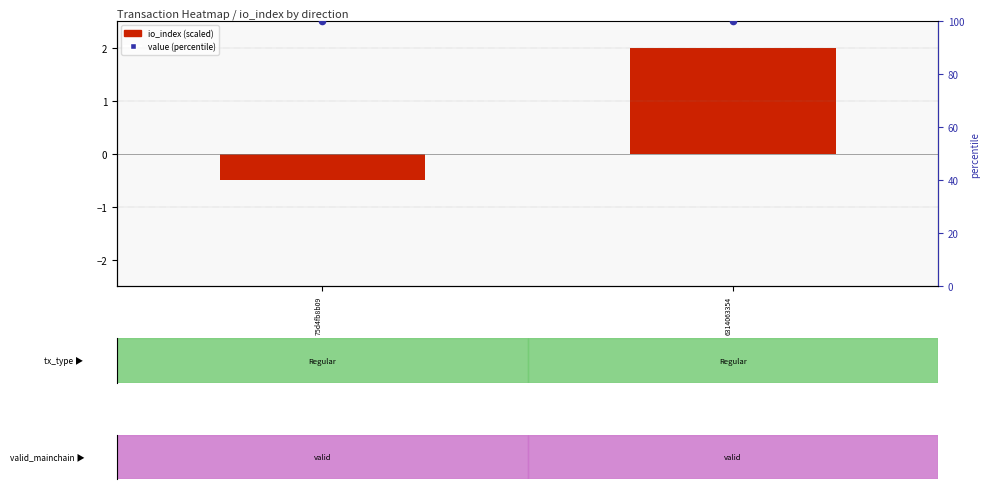

What is the sum of all value (percentile) values?

200.0